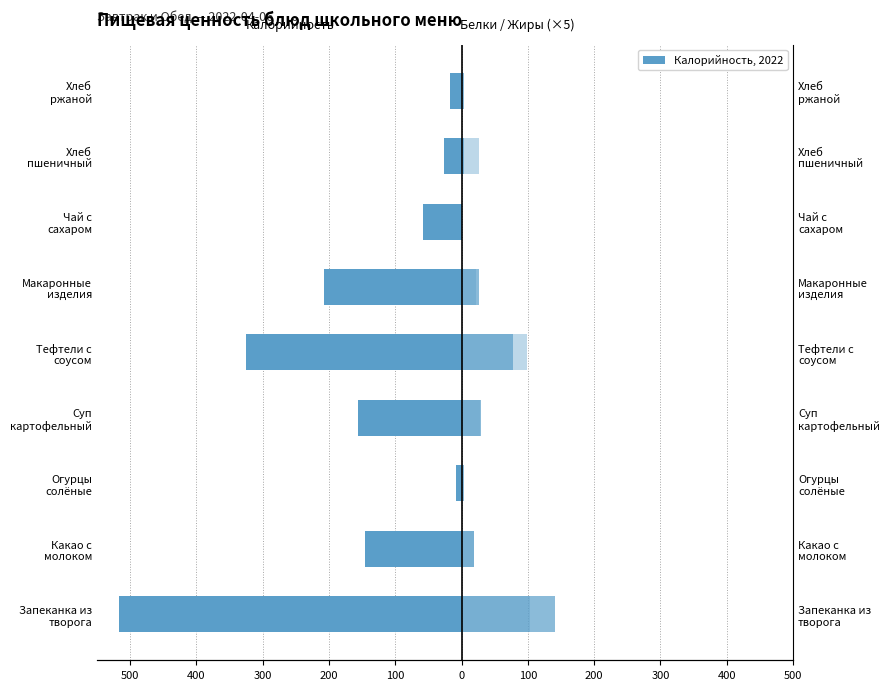

Rank the series at Хлеб ржаной from highest to lowest value.

Белки ×5, Жиры ×5, Калорийность